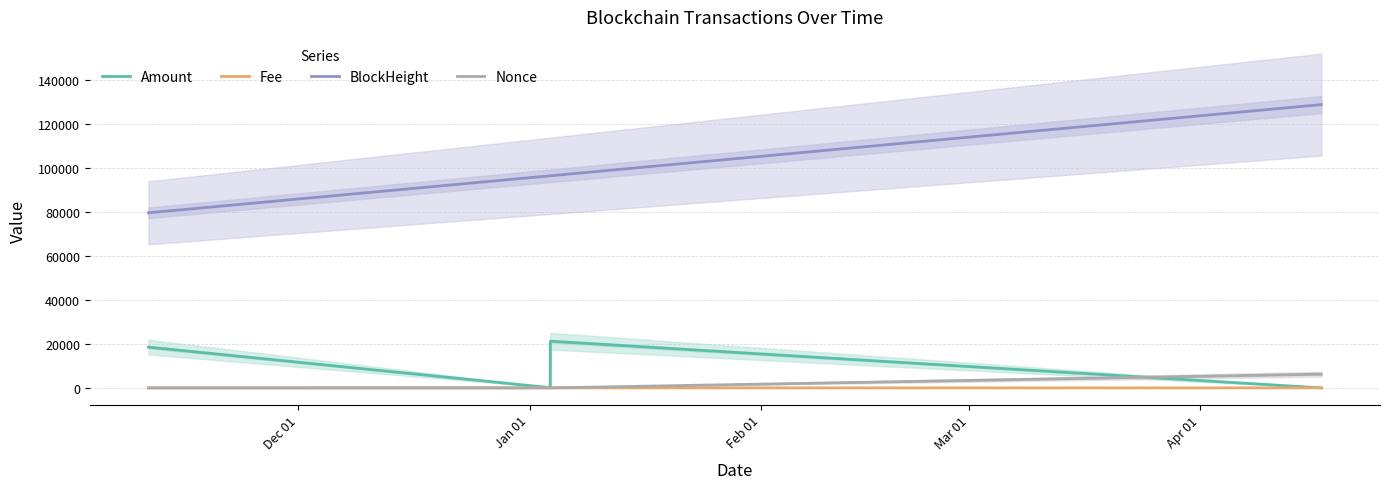

Rank the series by their maximum value, from highest to lowest.

BlockHeight, Amount, Nonce, Fee